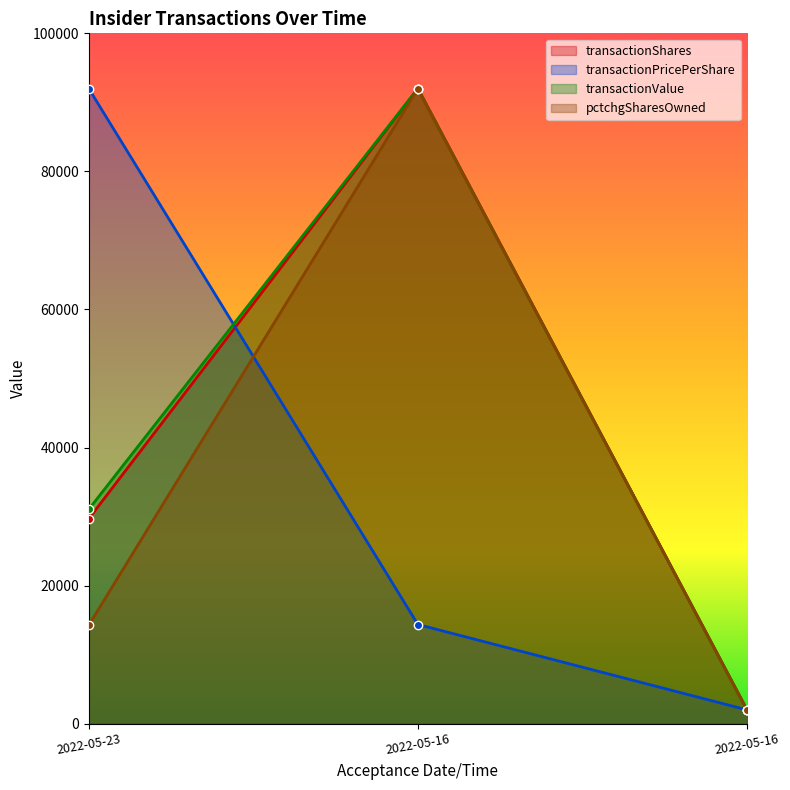

What is the sum of all transactionShares values?

123692.3